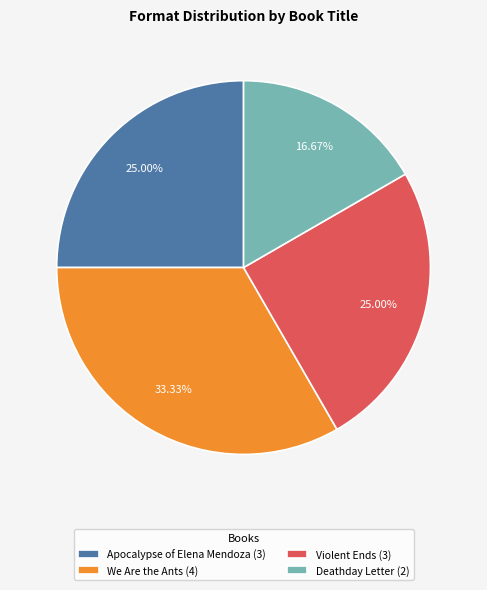

Approximately how many times larger is the value at We Are the Ants (4) compared to Violent Ends (3)?

1.3